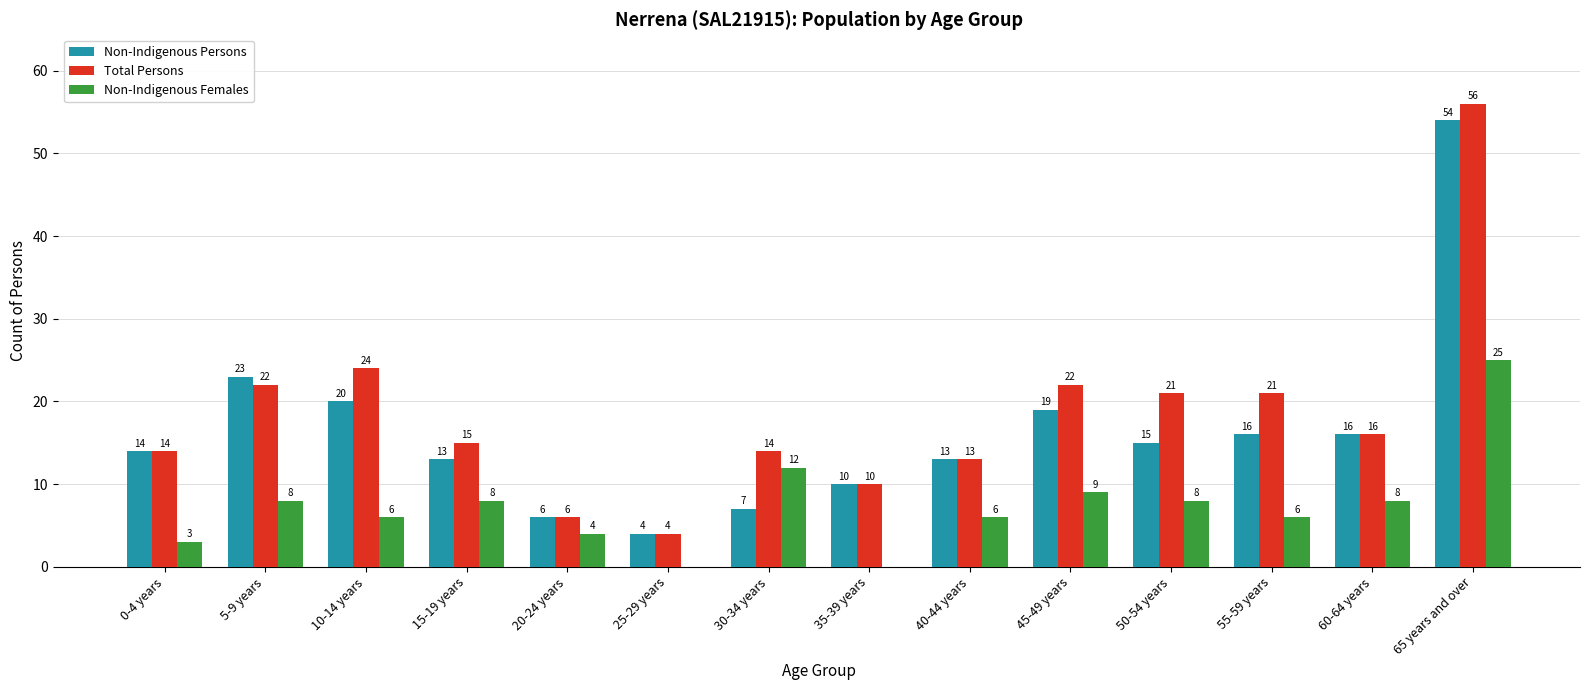

Reading right to left, extract all data points from this chart.

Non-Indigenous Persons: 65 years and over=54	60-64 years=16	55-59 years=16	50-54 years=15	45-49 years=19	40-44 years=13	35-39 years=10	30-34 years=7	25-29 years=4	20-24 years=6	15-19 years=13	10-14 years=20	5-9 years=23	0-4 years=14
Total Persons: 65 years and over=56	60-64 years=16	55-59 years=21	50-54 years=21	45-49 years=22	40-44 years=13	35-39 years=10	30-34 years=14	25-29 years=4	20-24 years=6	15-19 years=15	10-14 years=24	5-9 years=22	0-4 years=14
Non-Indigenous Females: 65 years and over=25	60-64 years=8	55-59 years=6	50-54 years=8	45-49 years=9	40-44 years=6	35-39 years=0	30-34 years=12	25-29 years=0	20-24 years=4	15-19 years=8	10-14 years=6	5-9 years=8	0-4 years=3